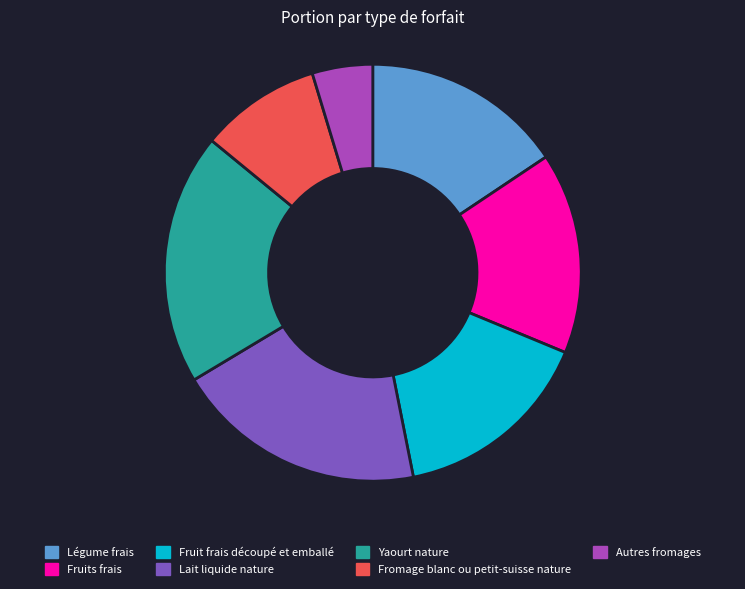

Is the sum of Yaourt nature and Fruits frais greater than half?

No